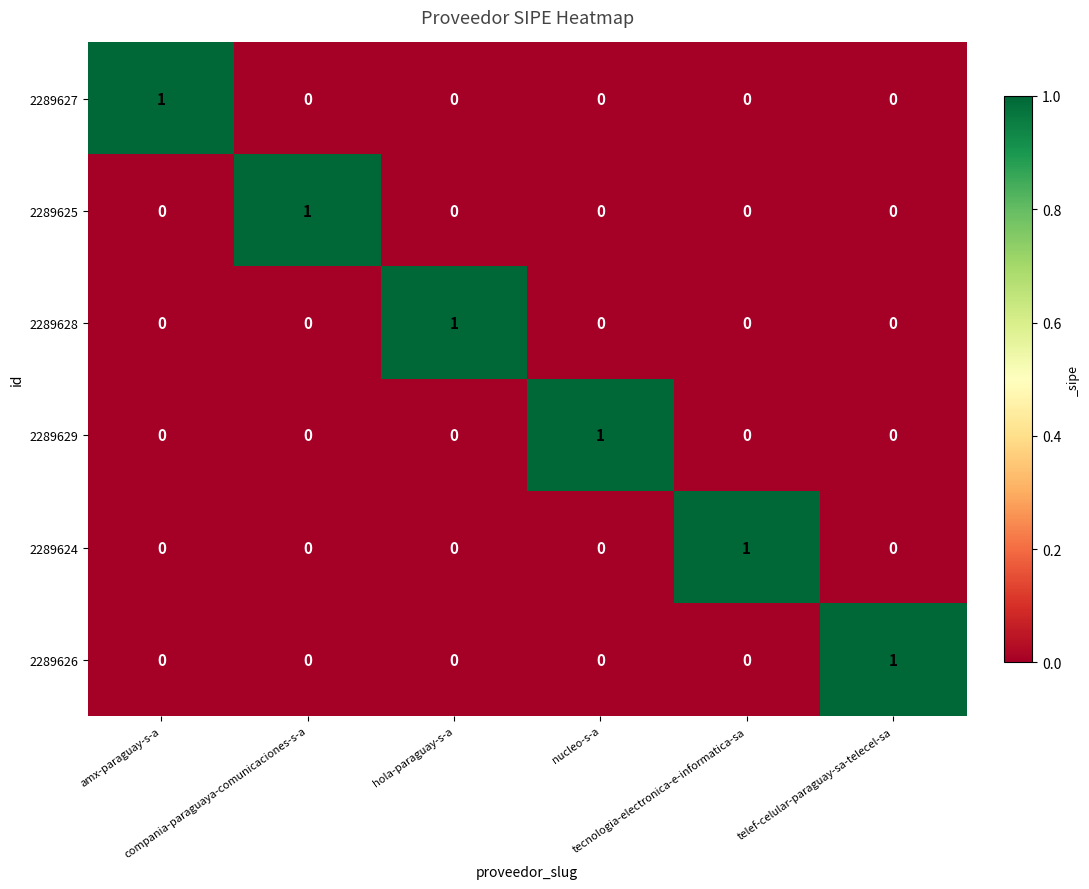

Count the 2289624 values in the range 0 to 1.

6